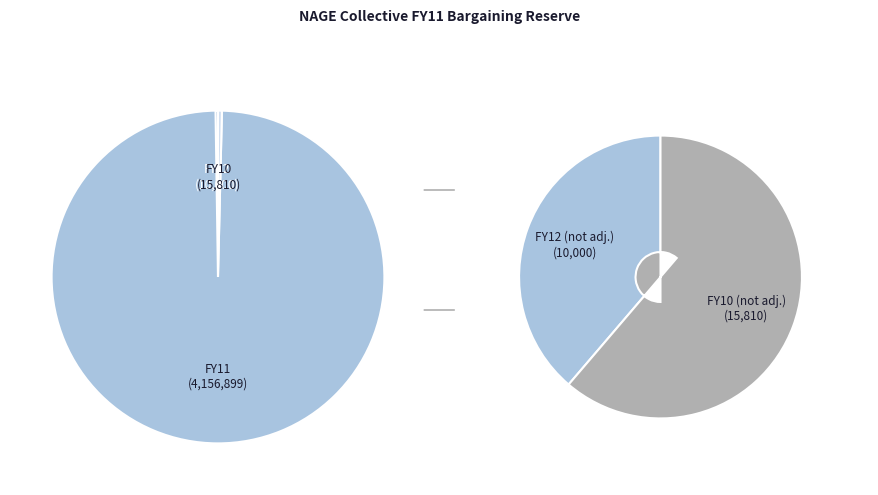

Rank the categories by value from lowest to highest.

FY12, FY10, FY11